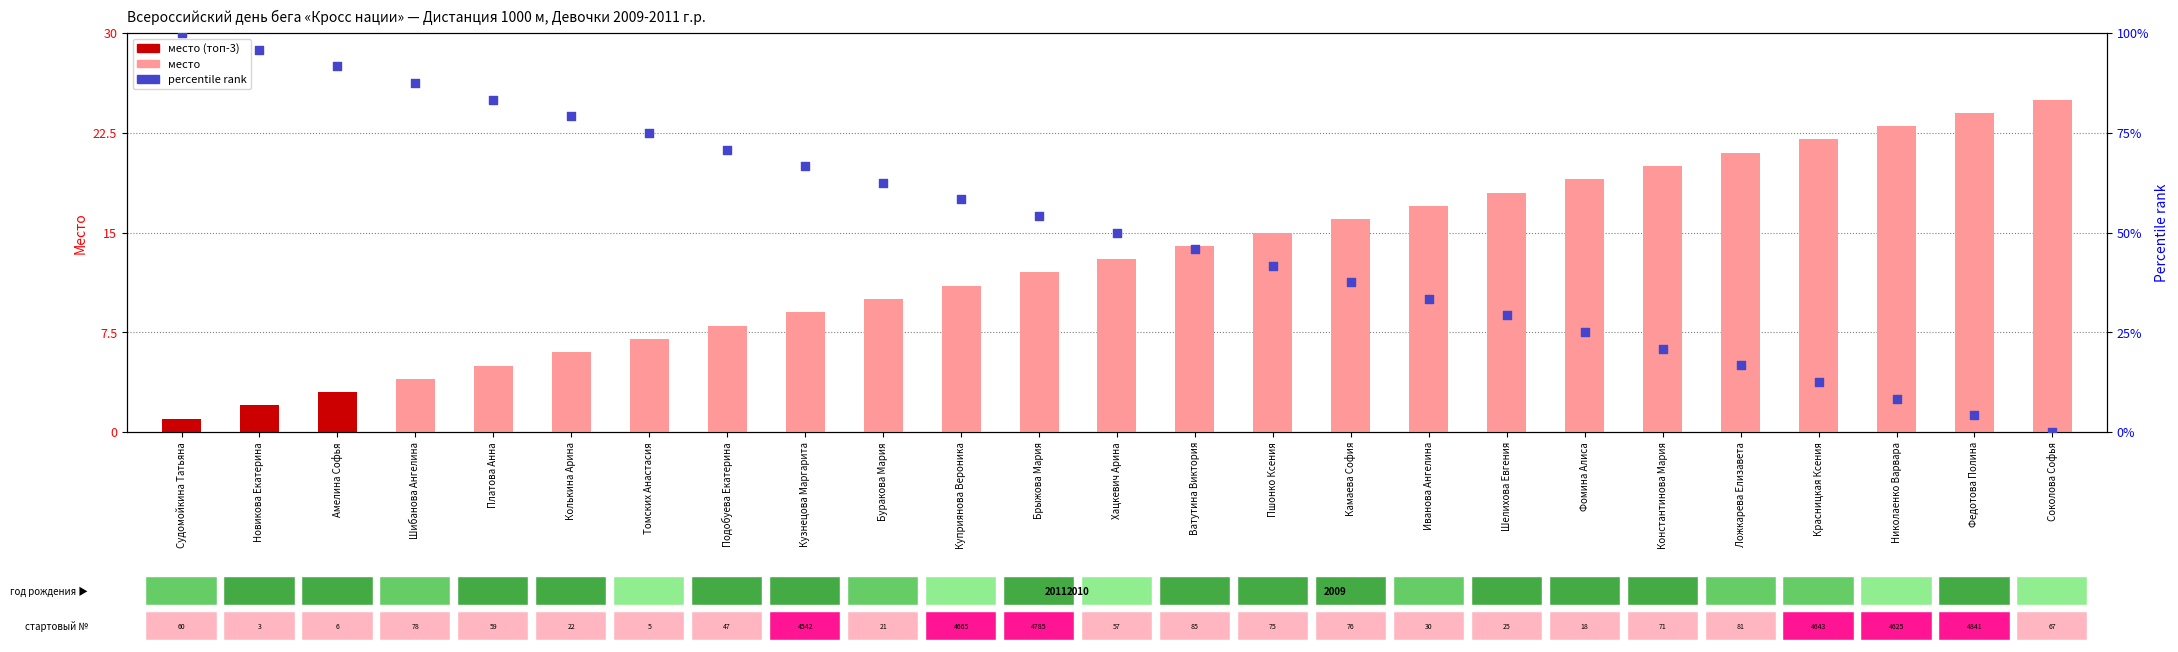

Which series has the widest spread of Y values?

Percentile rank